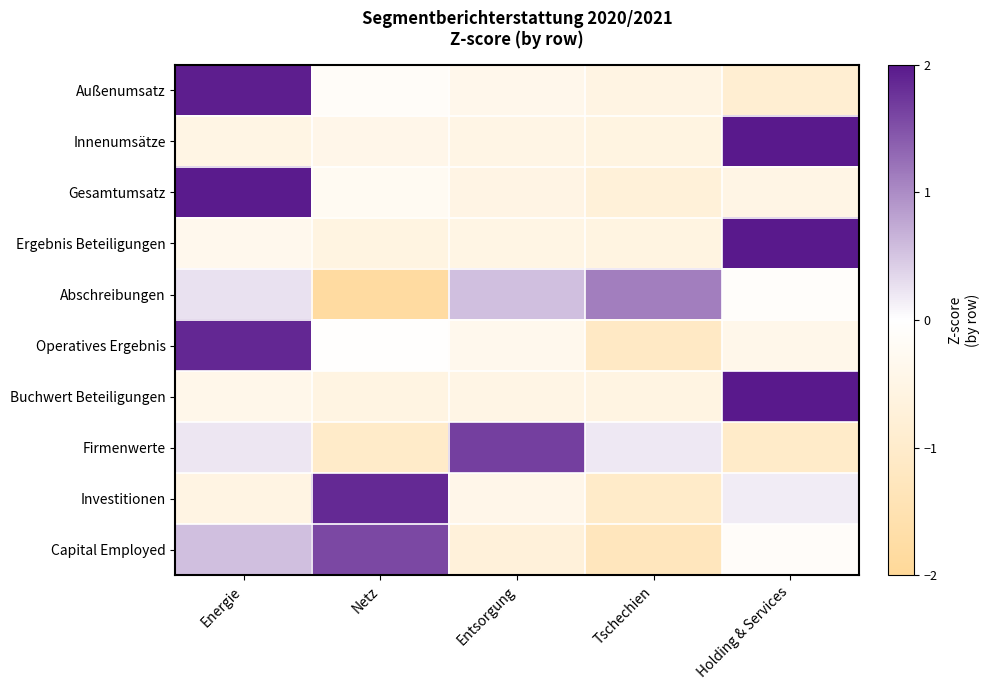

Between Energie and Holding & Services, which series saw the biggest shift?

Außenumsatz